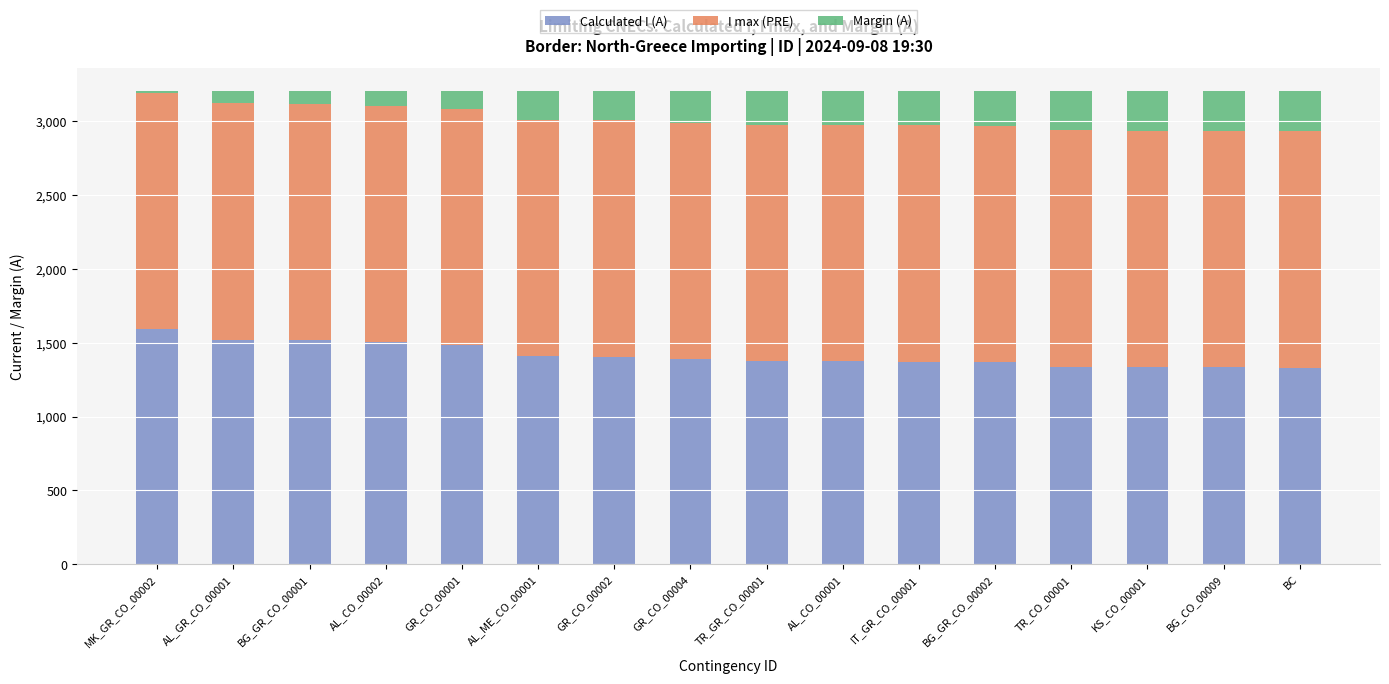

Which category has the highest value in the Calculated I (A) series?

MK_GR_CO_00002